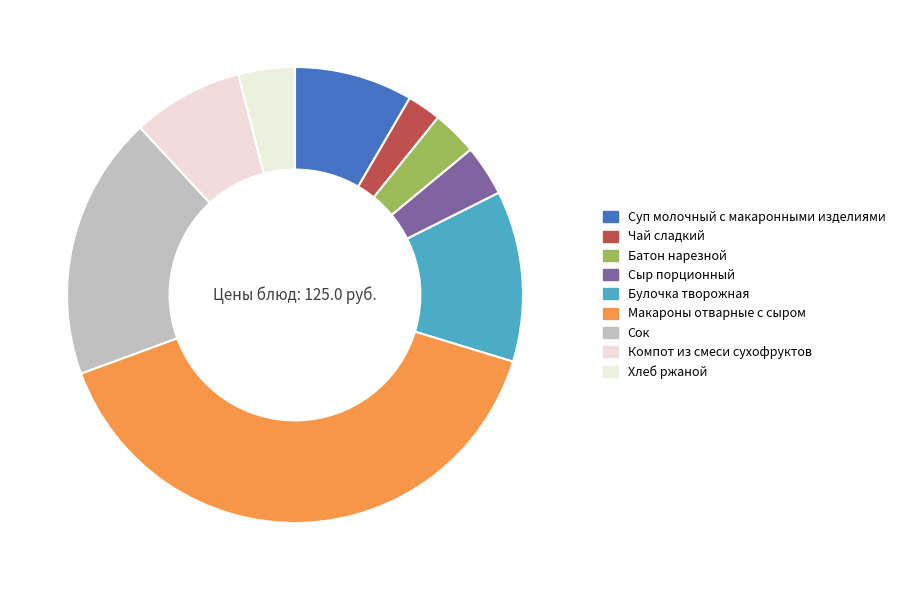

Count the number of slices in the pie.

9